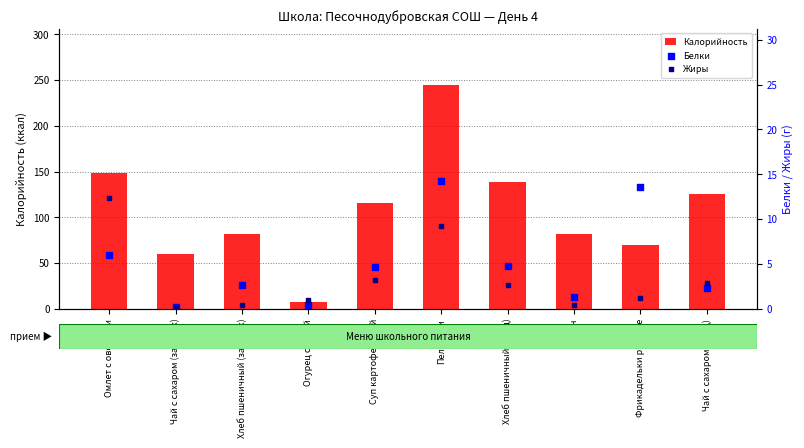

Which series has the largest Y range (max minus min)?

Калорийность